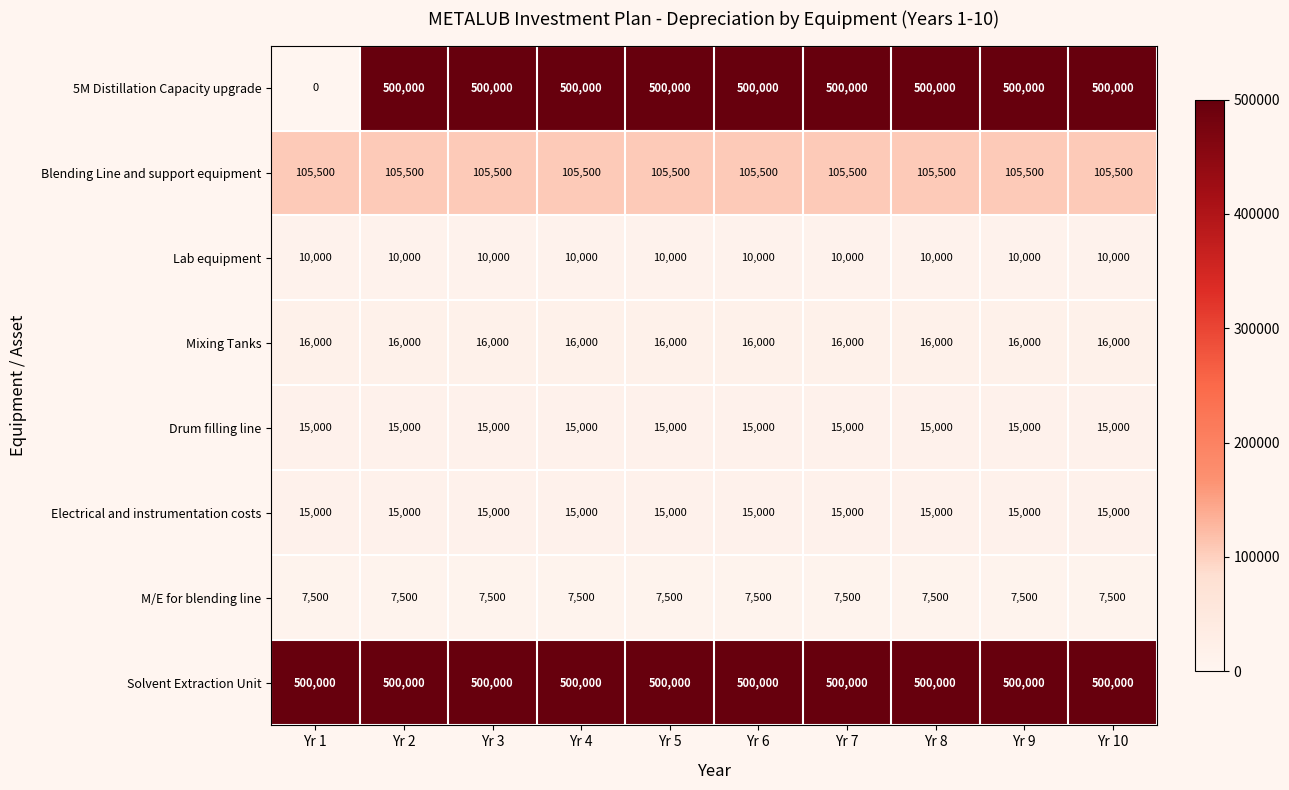

What is the maximum value shown in the chart?

500000